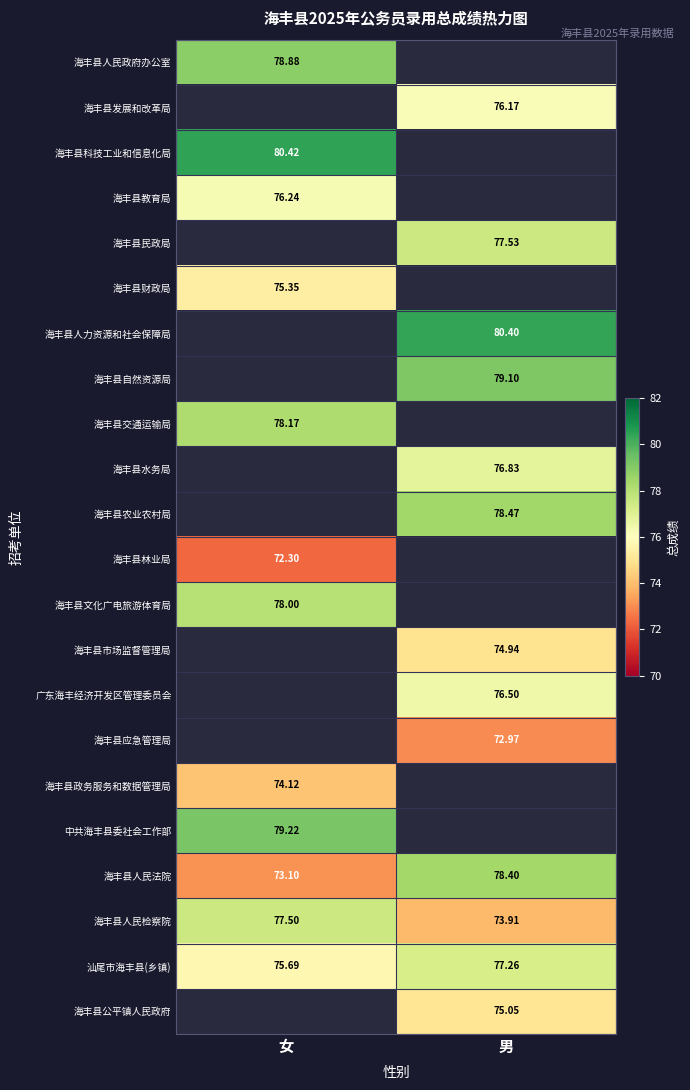

How many values in the 汕尾市海丰县(乡镇) series are below 77?

1